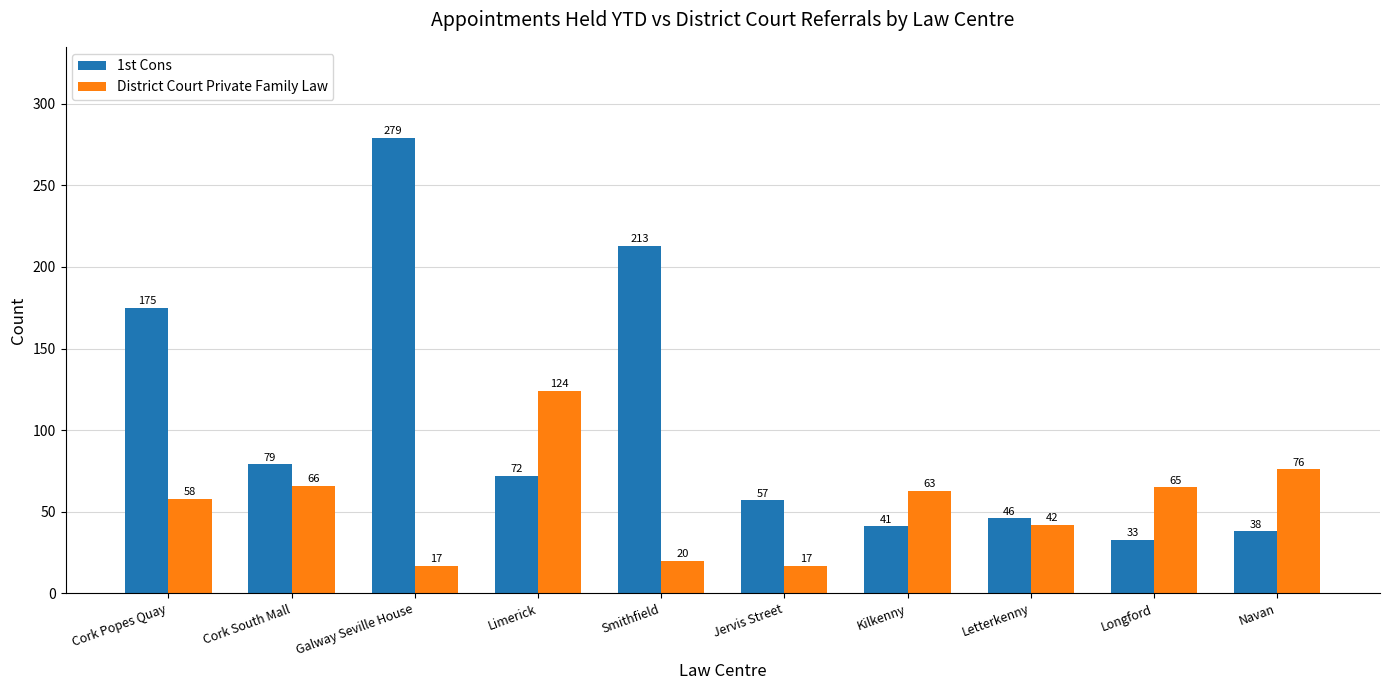

Is it true that District Court Private Family Law equals 203 at Limerick?

False